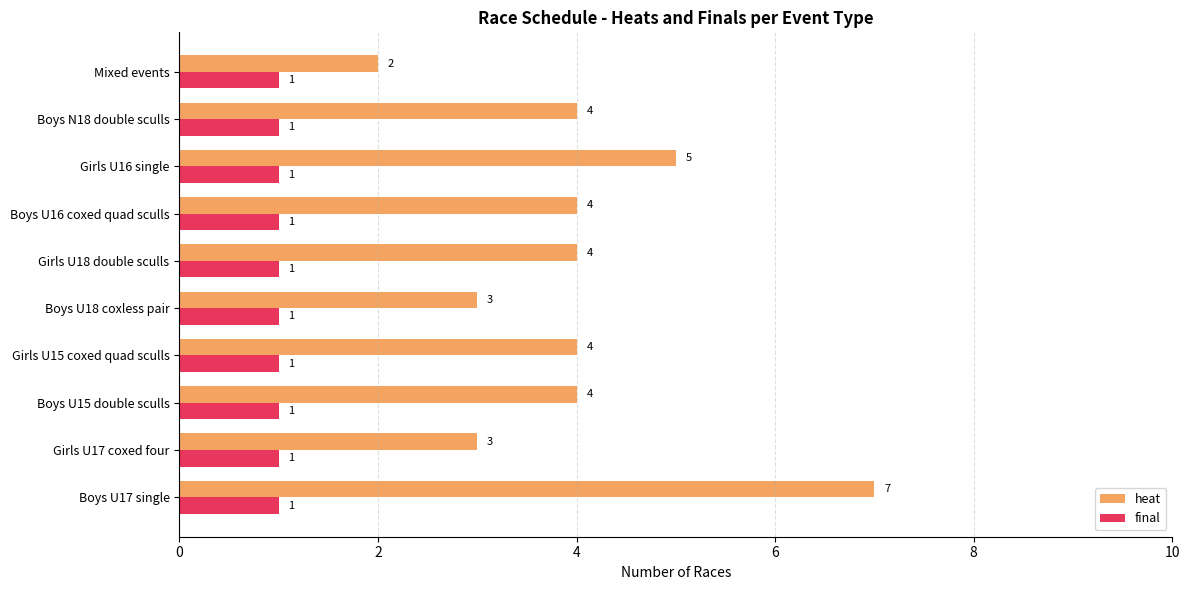

The heat series shows 1 at Mixed events. True or false?

False